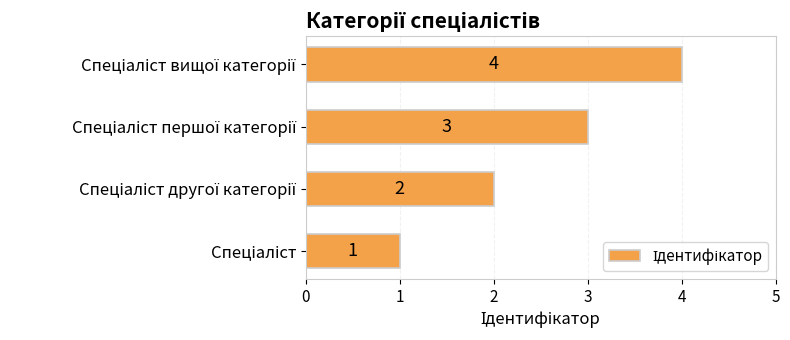

Count the values in the range 2 to 4.

3